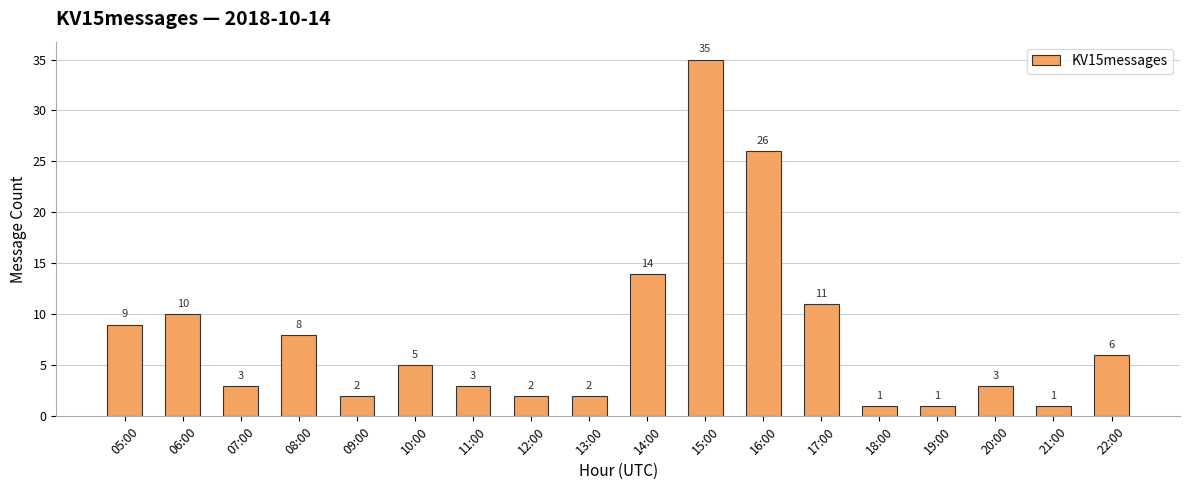

What is the difference between the maximum and minimum values?

34